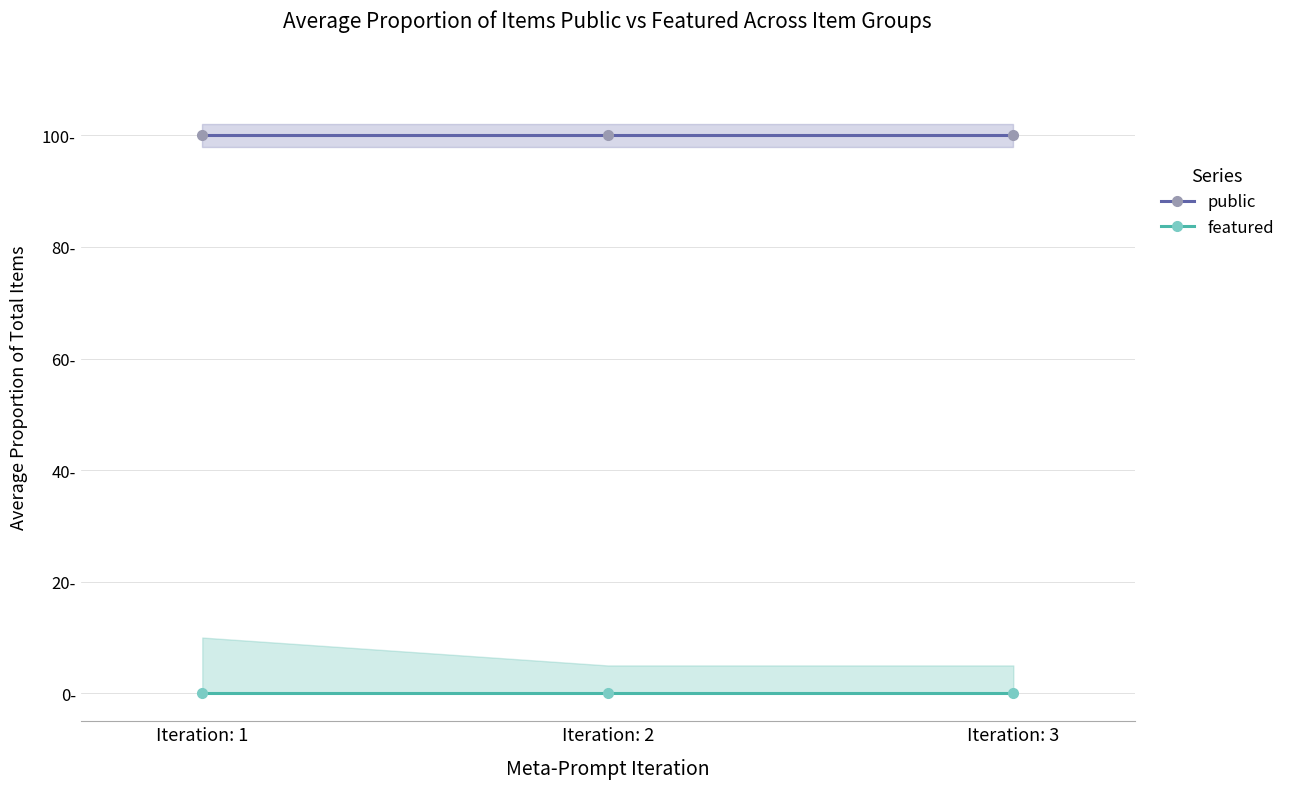

Which series has the largest range (max minus min)?

public